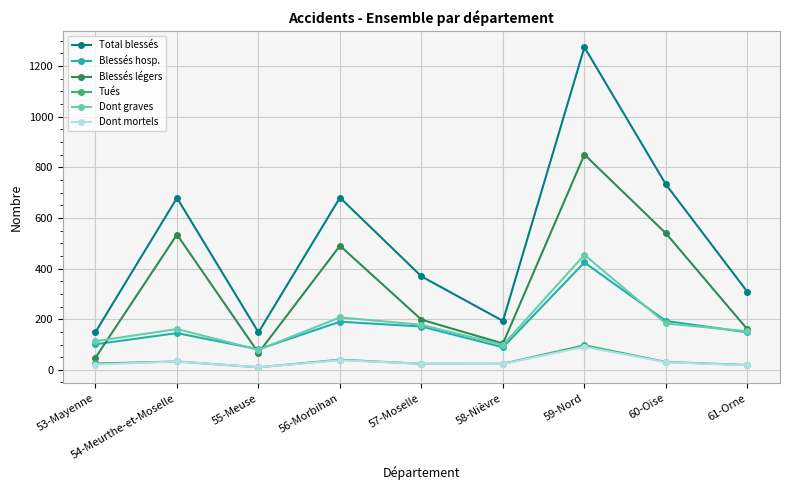

What is the total value across all series at 56-Morbihan?

1645